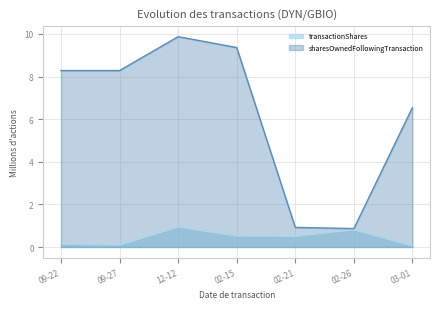

The sharesOwnedFollowingTransaction series shows 9.4 at 02-15. True or false?

True